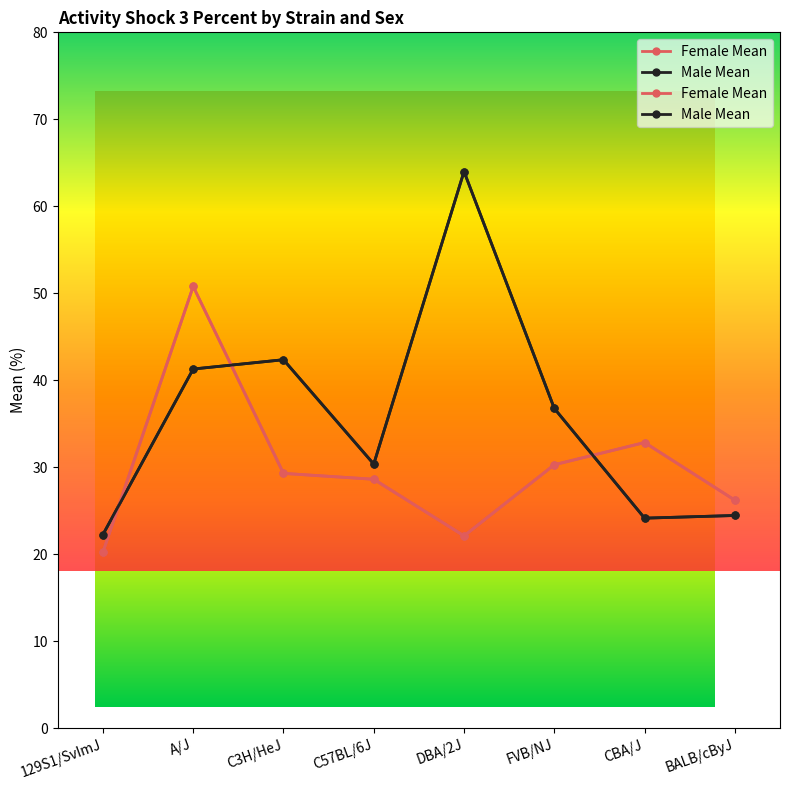

Which category has the highest value across all series?

DBA/2J